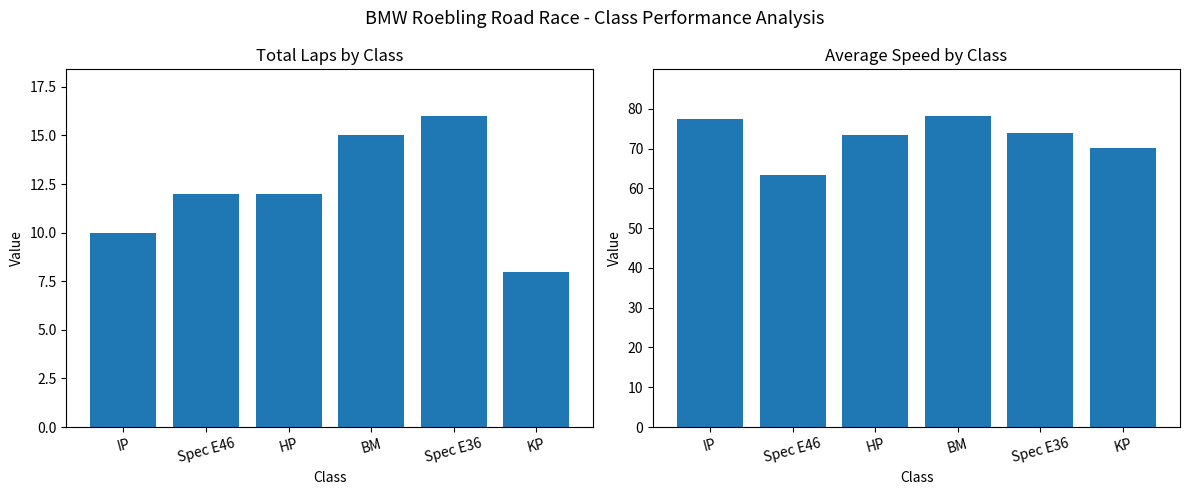

What is the label of the 5th bar from the right?

Spec E46